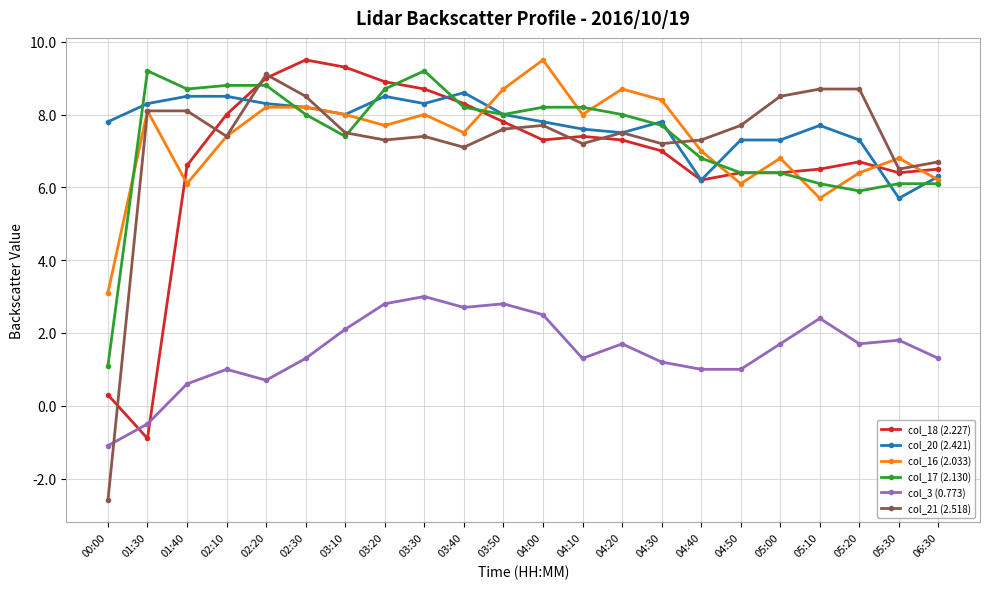

Does the chart display data point markers on the line(s)?

Yes